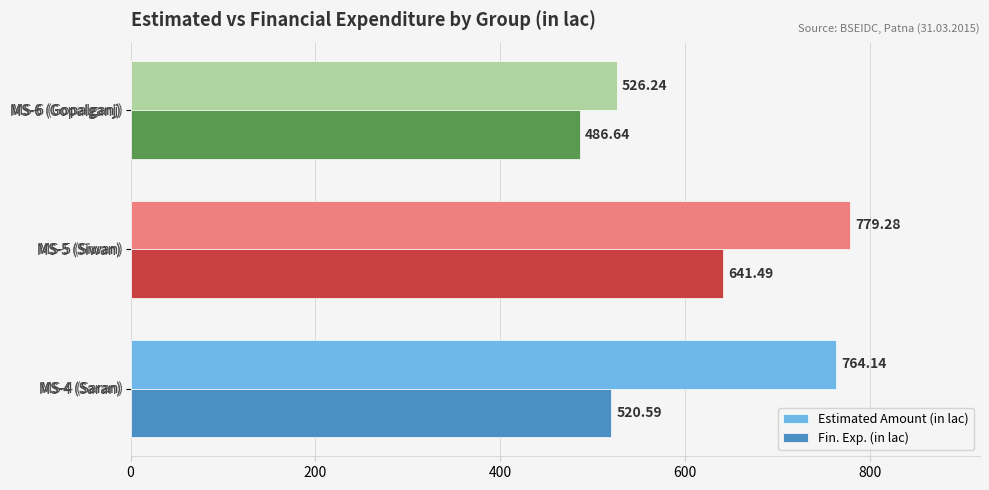

Is the value of Fin. Exp. (in lac) at MS-6 (Gopalganj) greater than the value of Estimated Amount (in lac) at MS-5 (Siwan)?

No